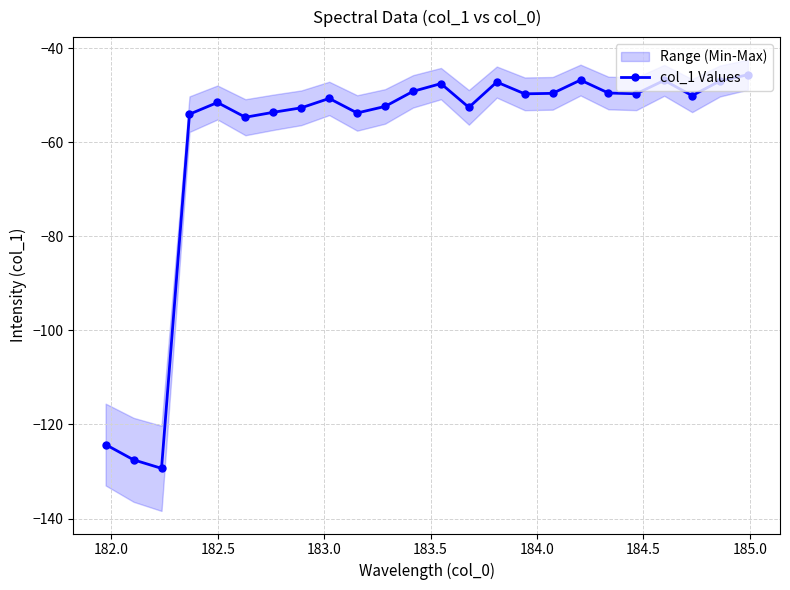

True or false: col_1 Values has more than 2 points higher than both neighbors.

True